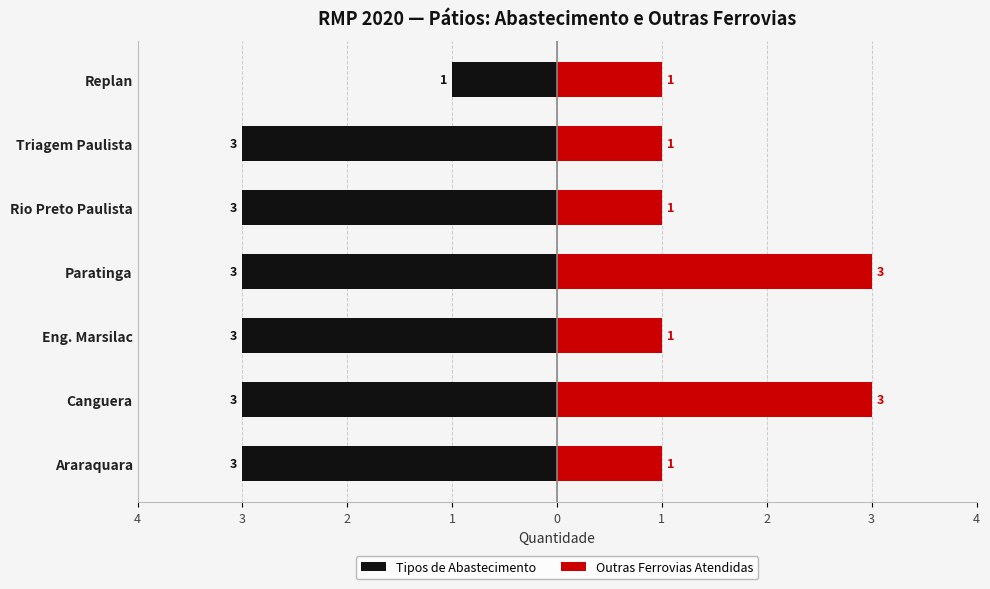

What is the value of the Tipos de Abastecimento bar at the 6th from the left?

-3